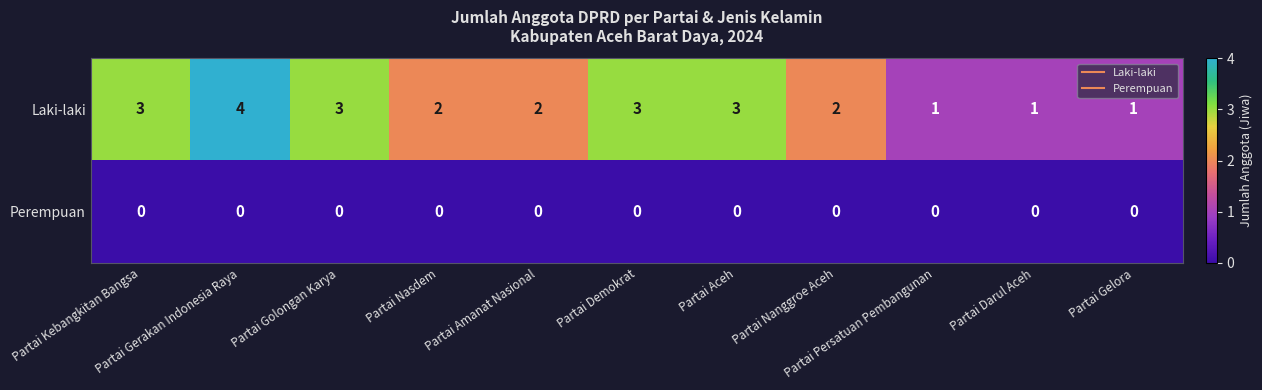

What is the highest value of the Laki-laki series?

4